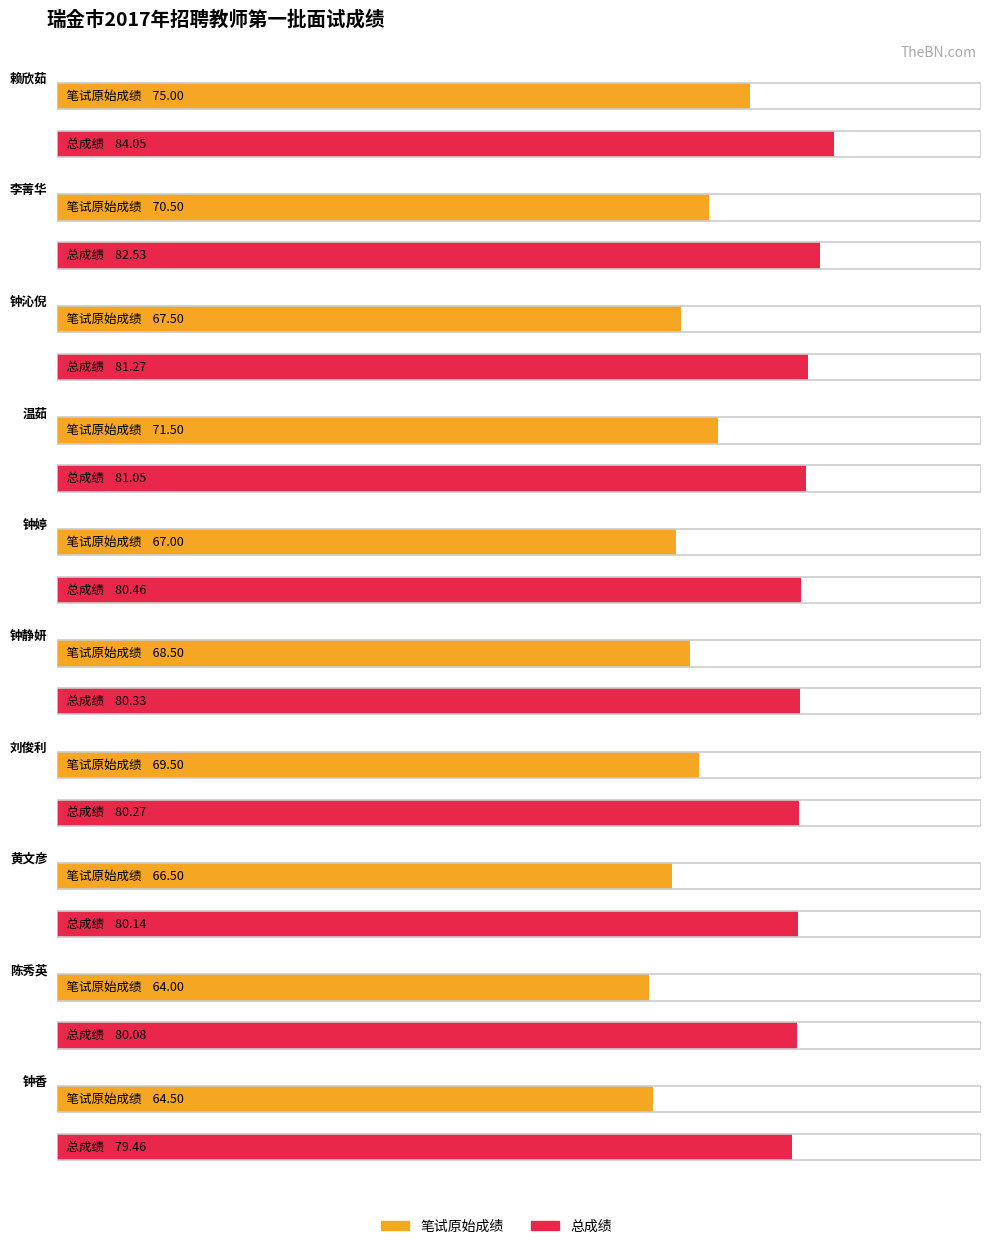

Which series has the widest spread of values?

笔试原始成绩